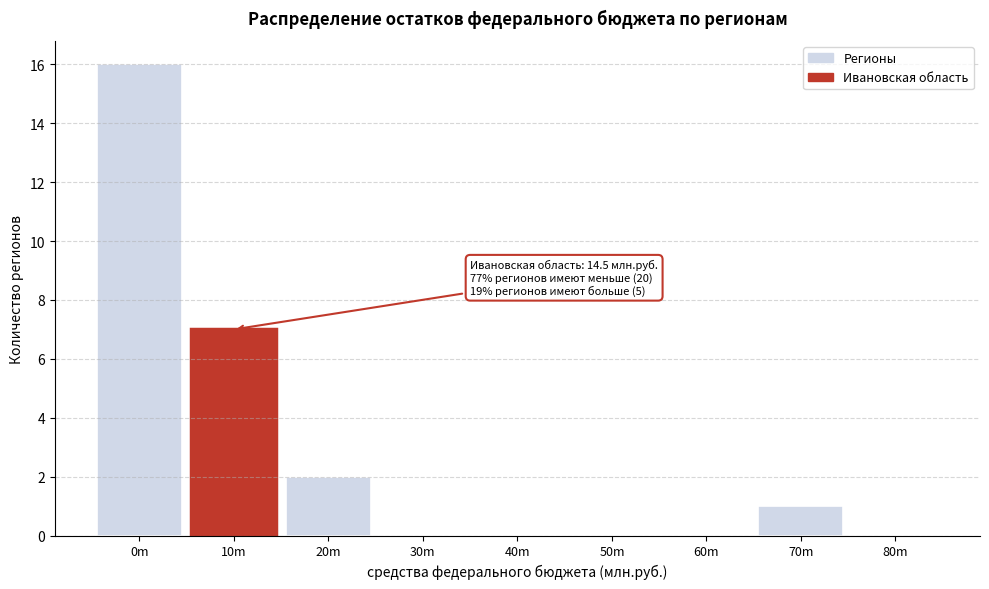

Reading left to right, extract all data points from this chart.

0m=16	10m=7	20m=2	30m=0	40m=0	50m=0	60m=0	70m=1	80m=0